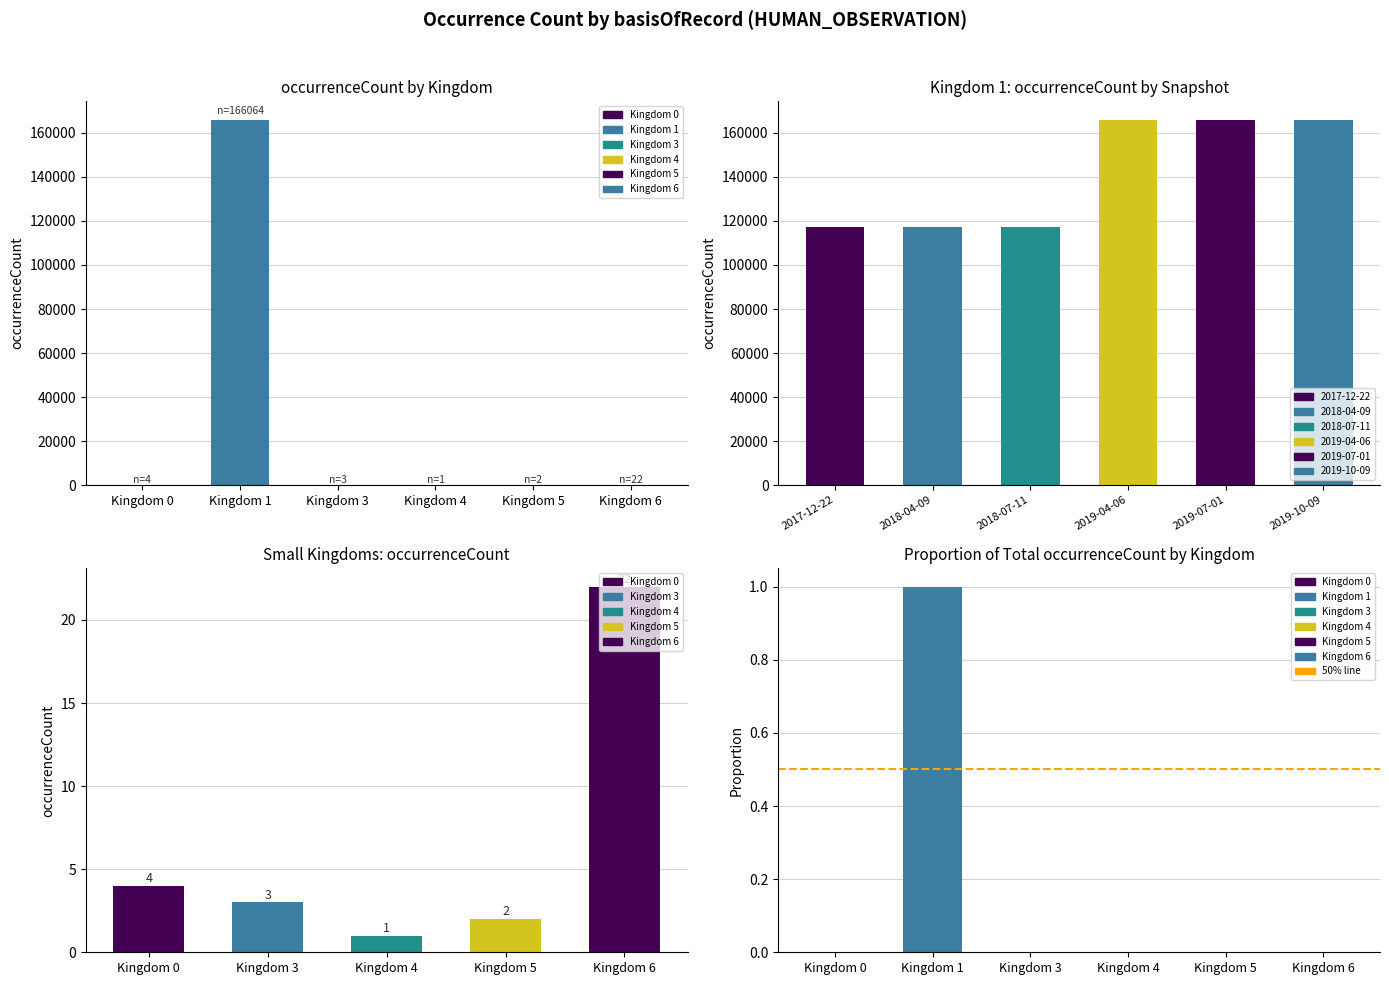

What is the value of the kingdom_1 bar at the 4th from the left?

166064